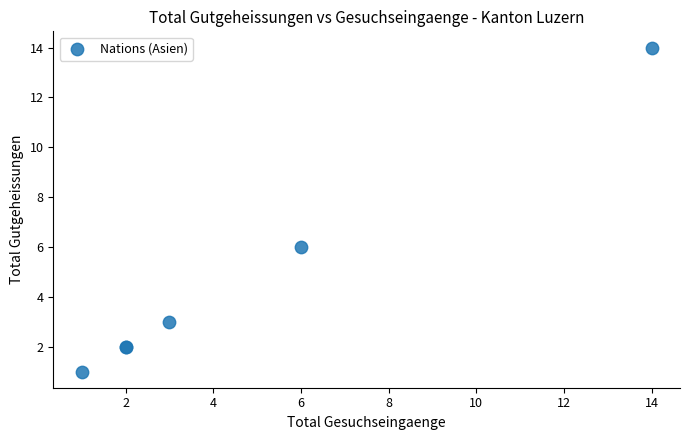

What Y value in the scatter plot is closest to 7?

6